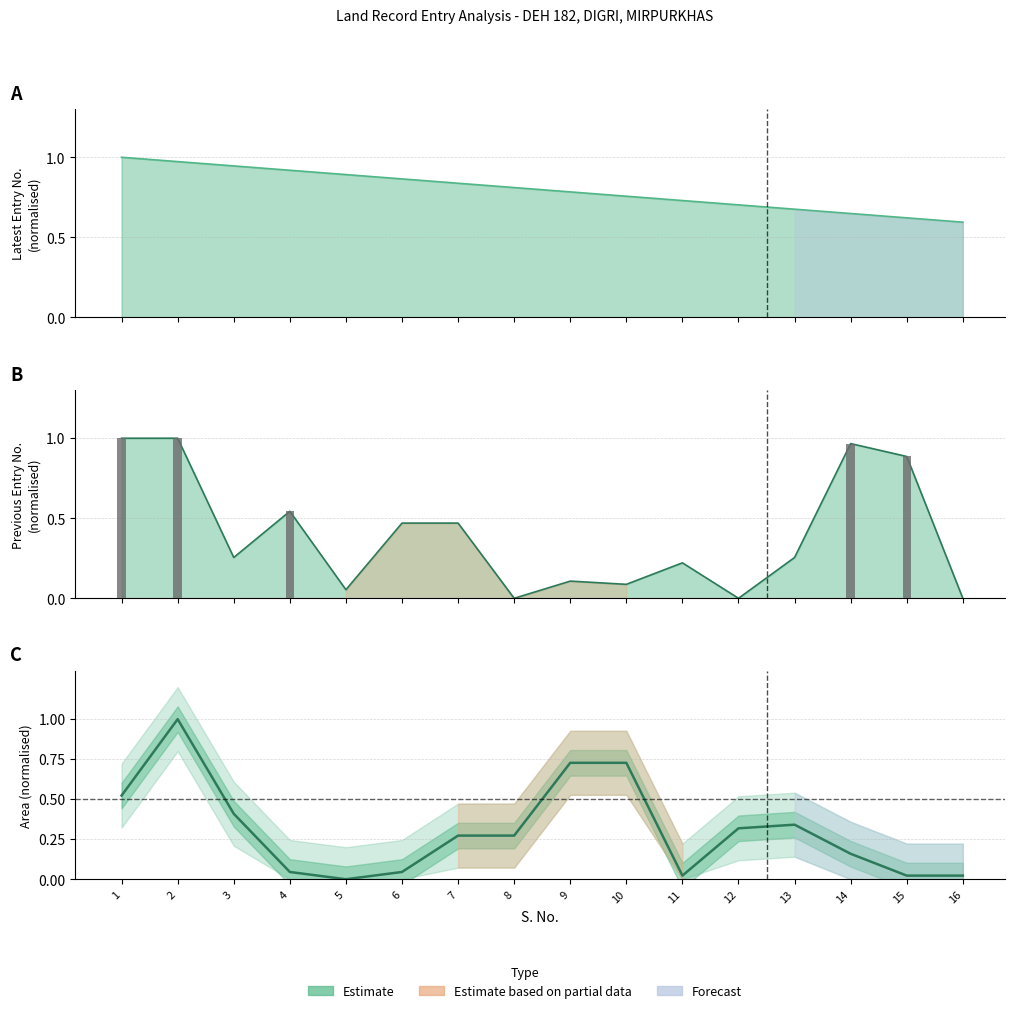

Which series has the largest total across all categories?

Entry No (Latest)